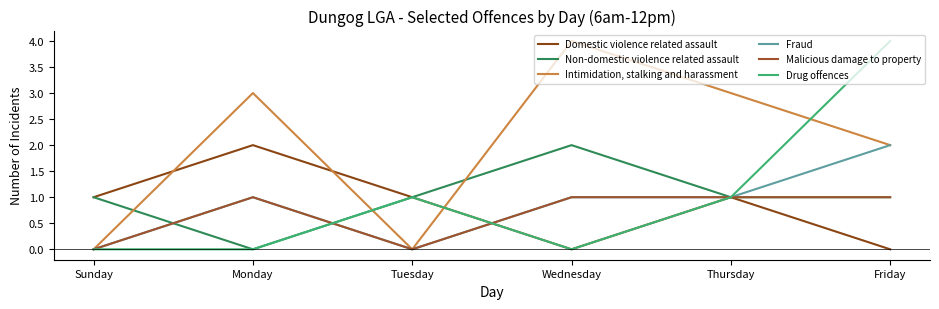

Rank the series by their maximum value, from lowest to highest.

Malicious damage to property, Domestic violence related assault, Non-domestic violence related assault, Fraud, Intimidation, stalking and harassment, Drug offences